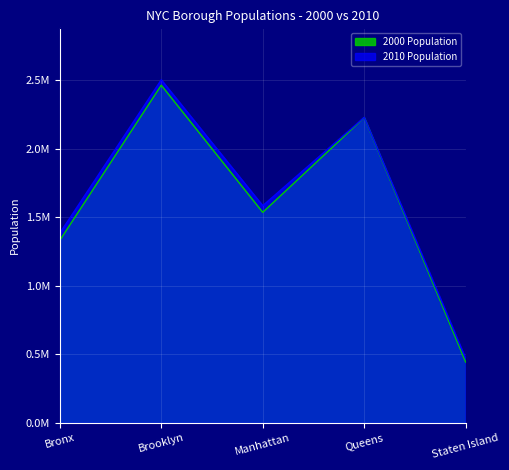

What is the difference between the second highest and second lowest values in the 2000 Population series?

896729